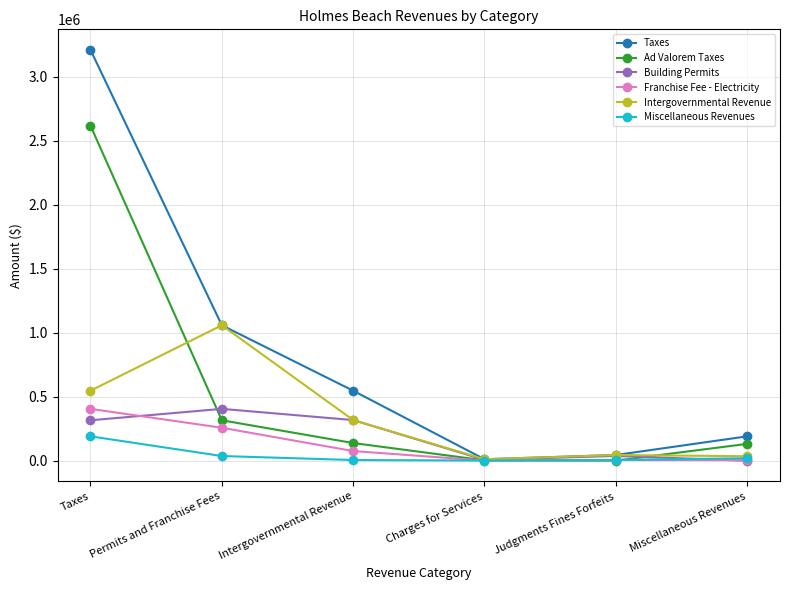

What is the total value across all series at Taxes?

7290531